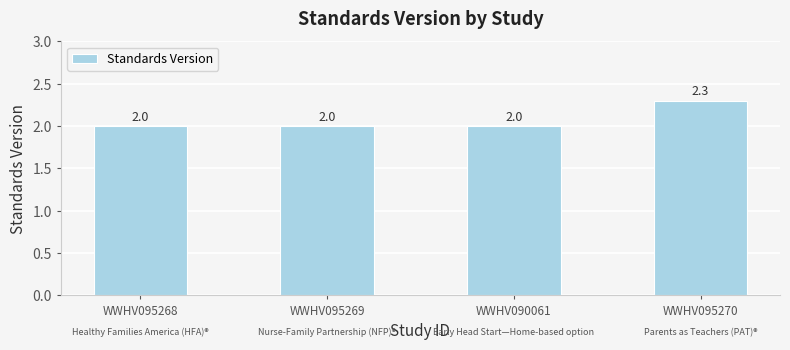

How many bars are there in total?

4